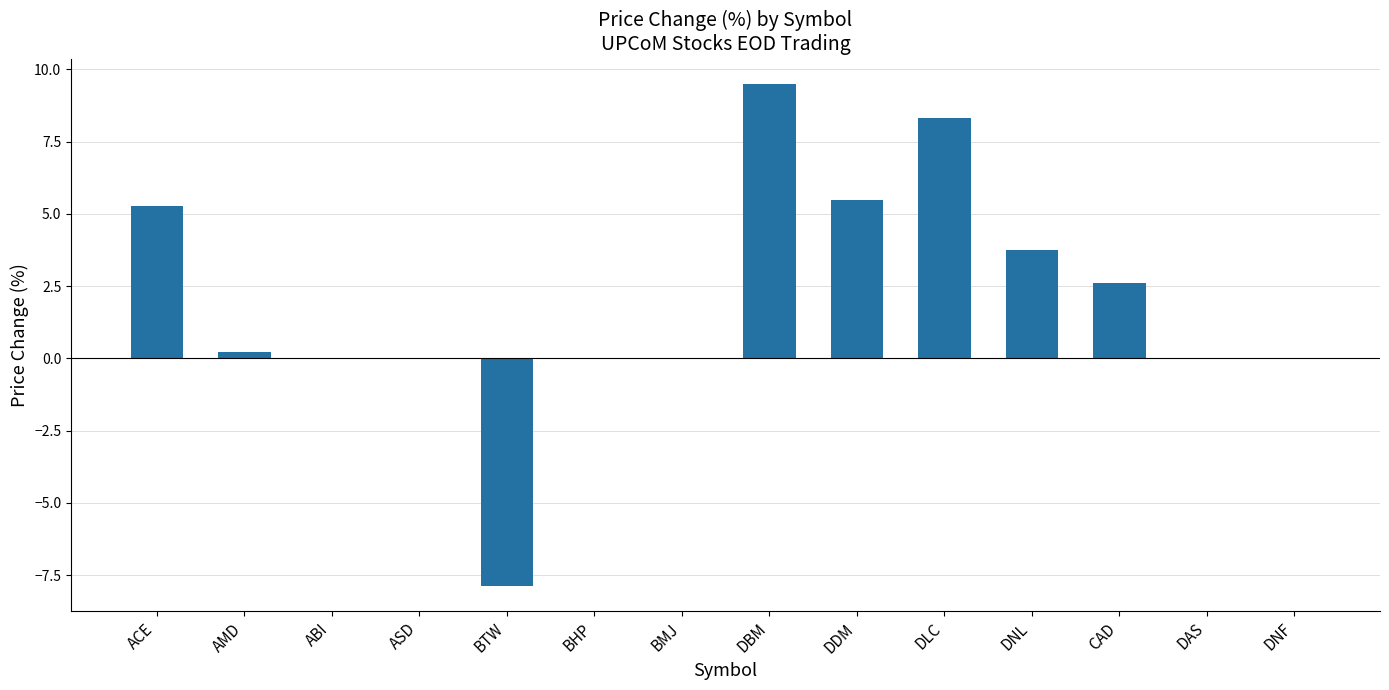

The chart shows a value of -8.2 at DAS. True or false?

False